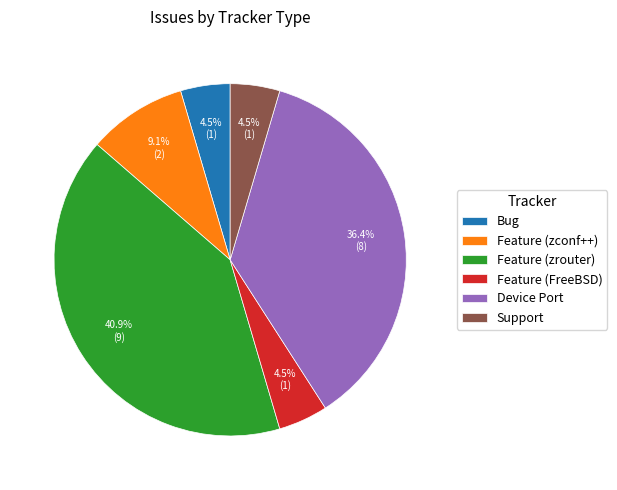

Is it true that Feature (zrouter) is 41% of the pie?

True